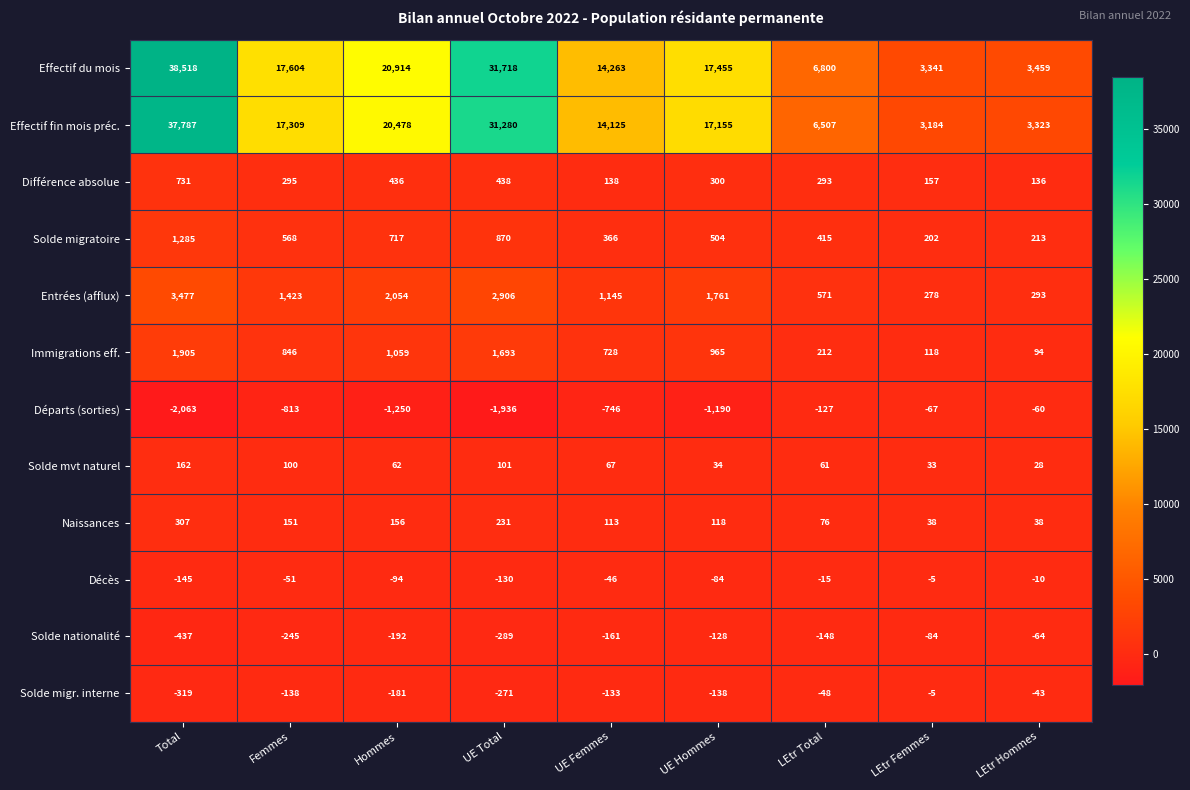

At which category is the sum across all series the highest?

Total